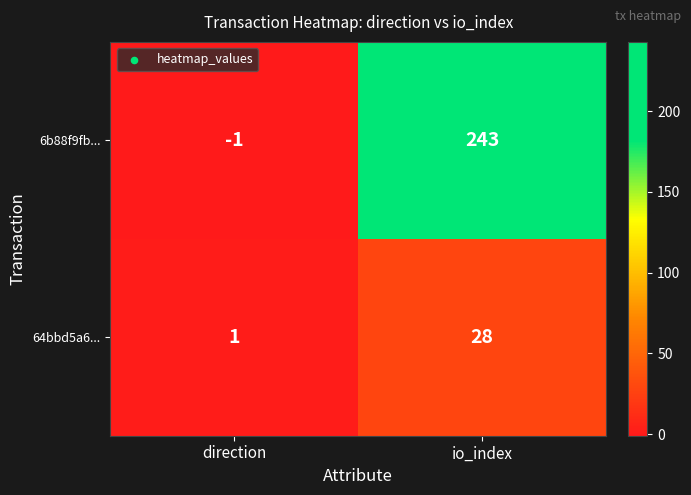

Reading left to right, transcribe all the data shown in this chart.

6b88f9fb...: direction=-1	io_index=243
64bbd5a6...: direction=1	io_index=28